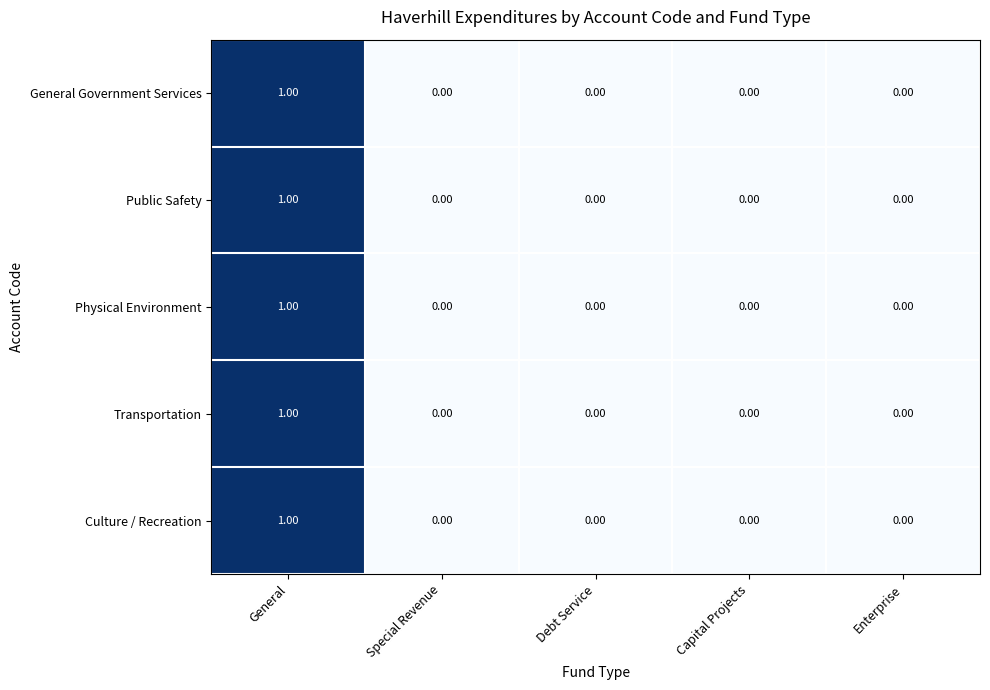

Is the value of Public Safety at General greater than the value of Culture / Recreation at Special Revenue?

Yes